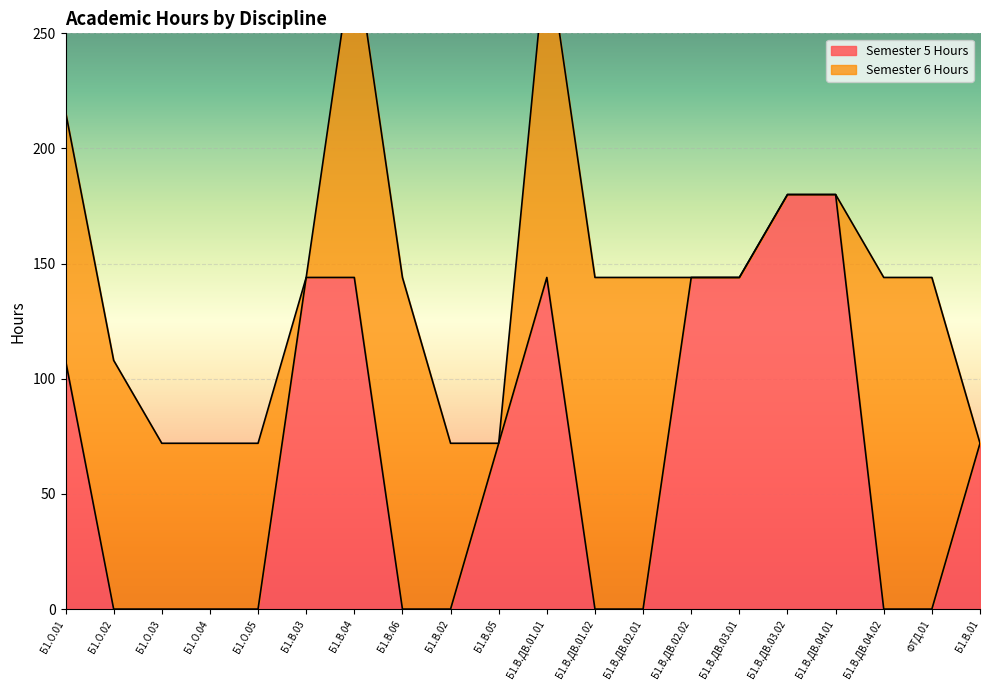

How many categories are shown in the chart?

20